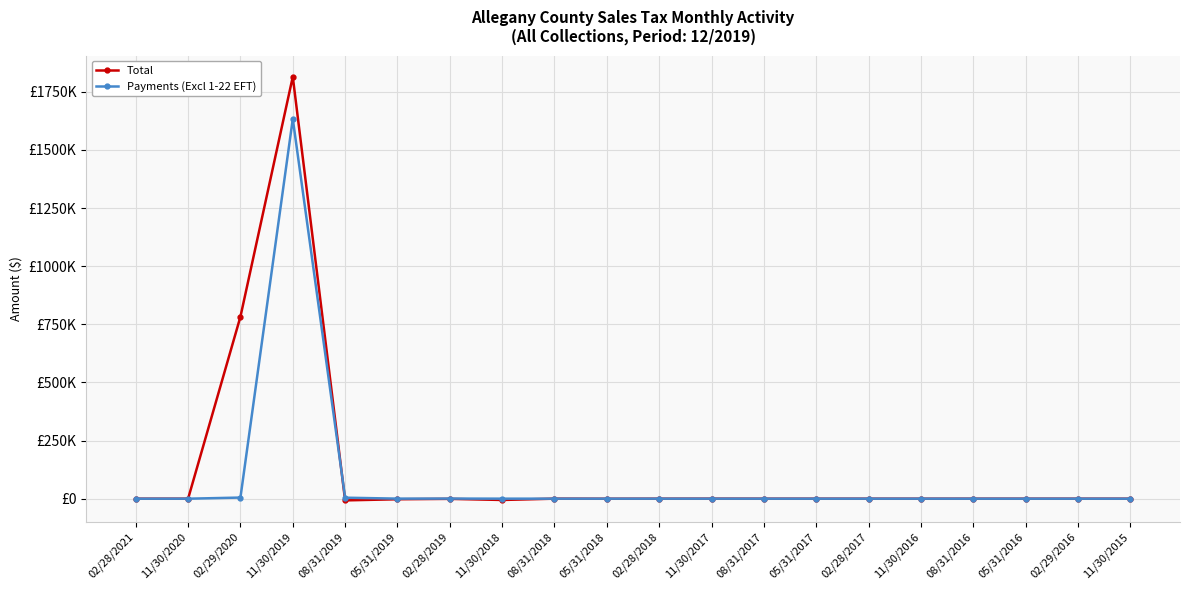

Which series ends up on top after the final intersection of Total and Payments (Excl 1-22 EFT)?

Payments (Excl 1-22 EFT)